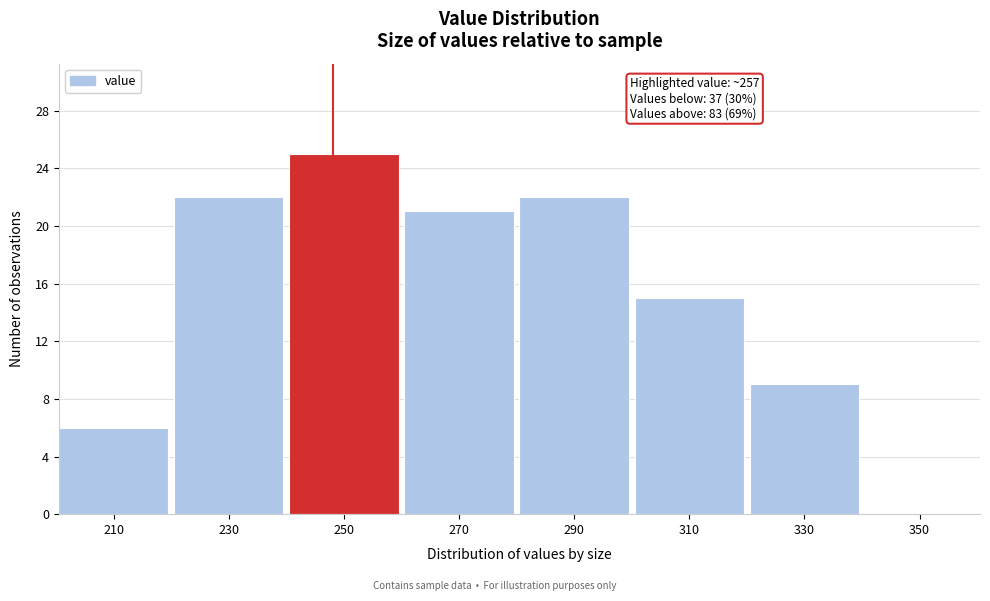

Reading left to right, what are all the values shown in this chart?

210=6	230=22	250=25	270=21	290=22	310=15	330=9	350=0